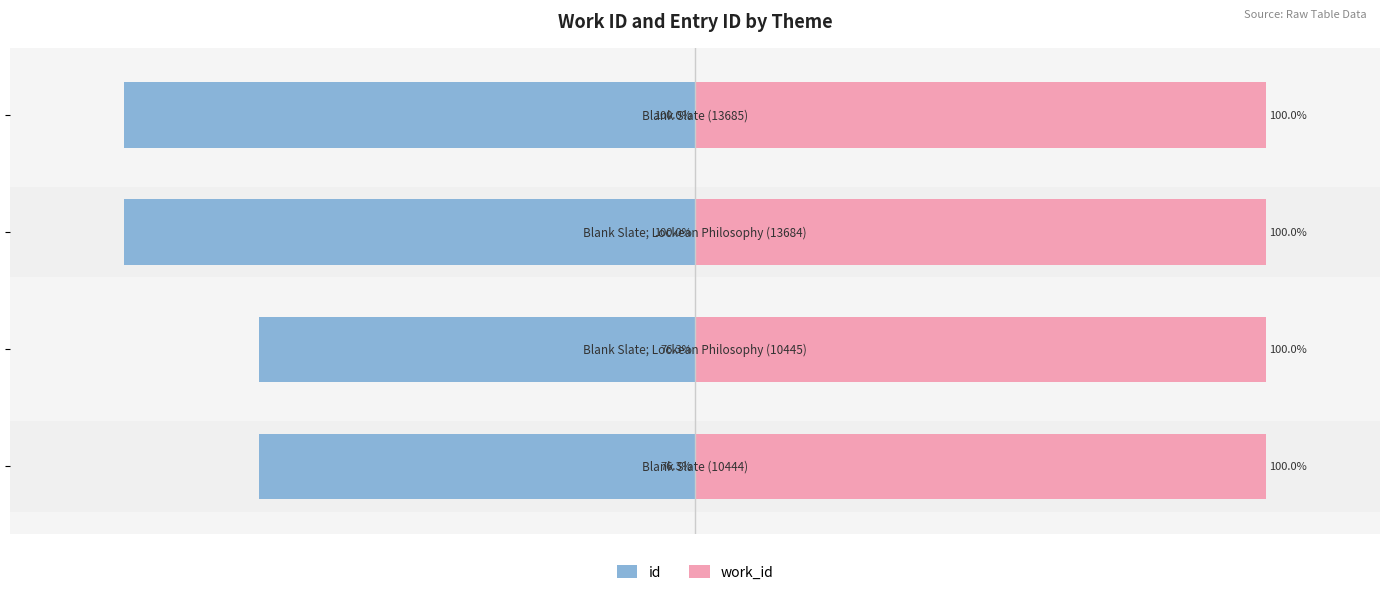

Are the bars horizontal?

Yes